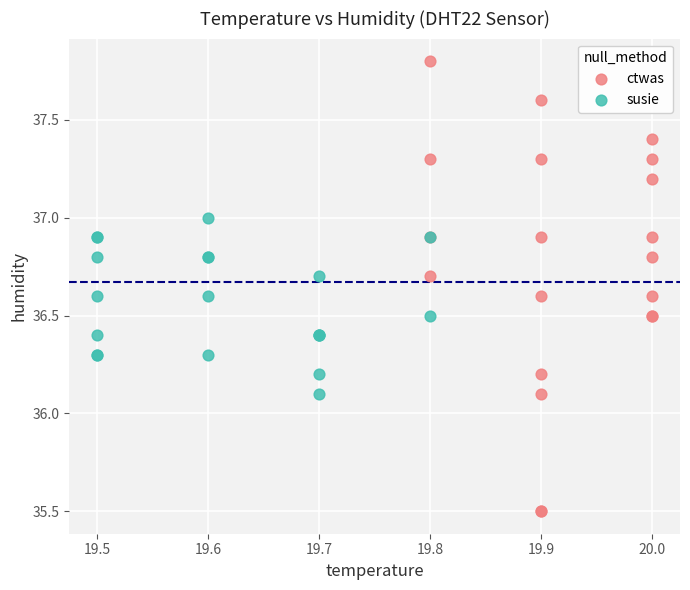

Which series reaches the maximum Y coordinate?

ctwas